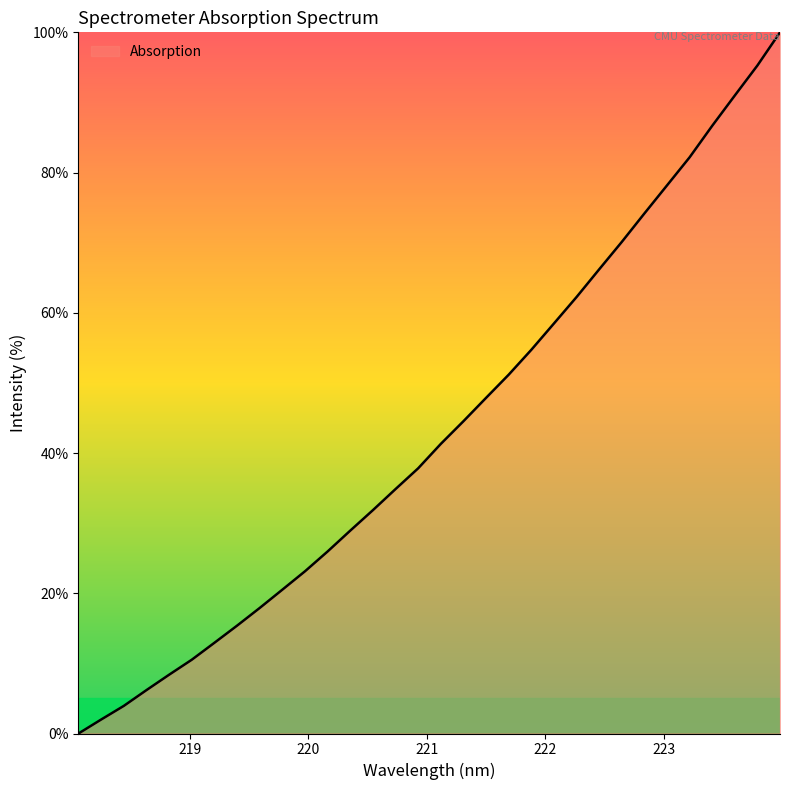

True or false: there are more than 0 points higher than both neighbors.

False